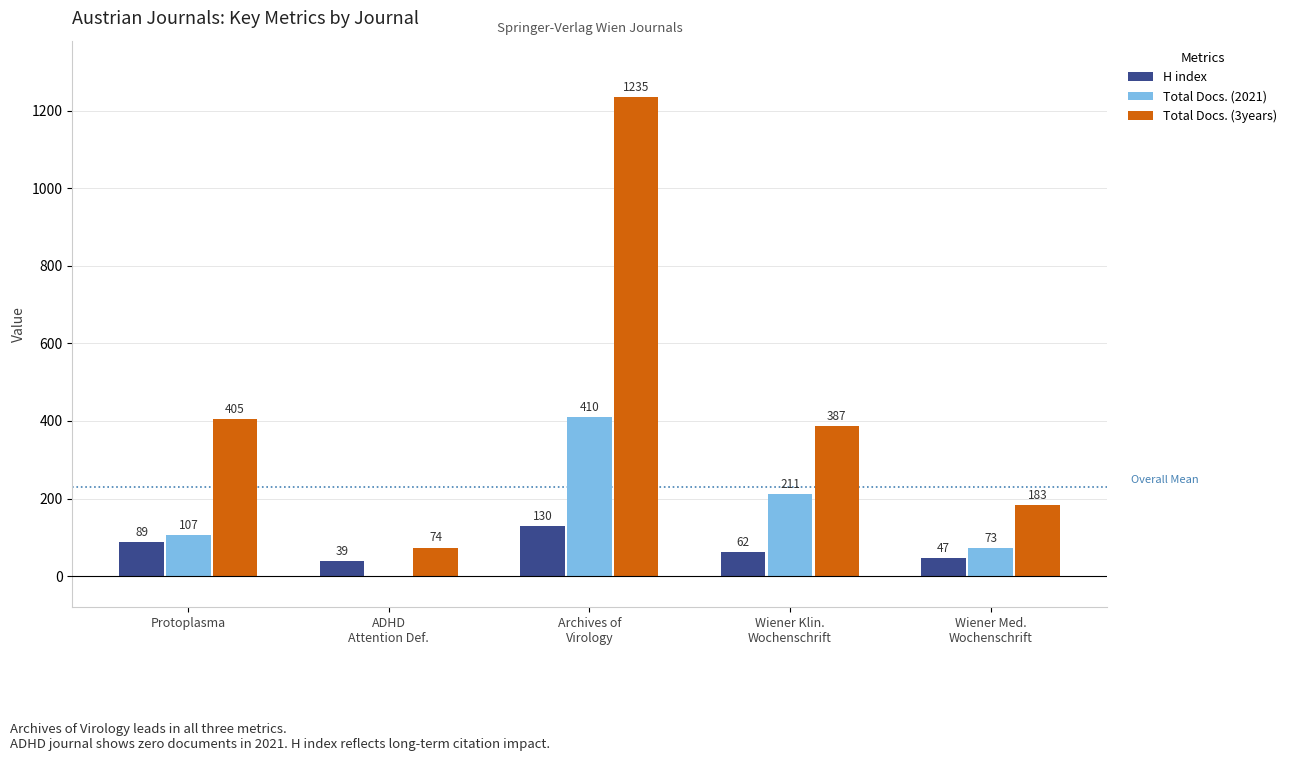

At which label does H index first exceed 62?

Protoplasma